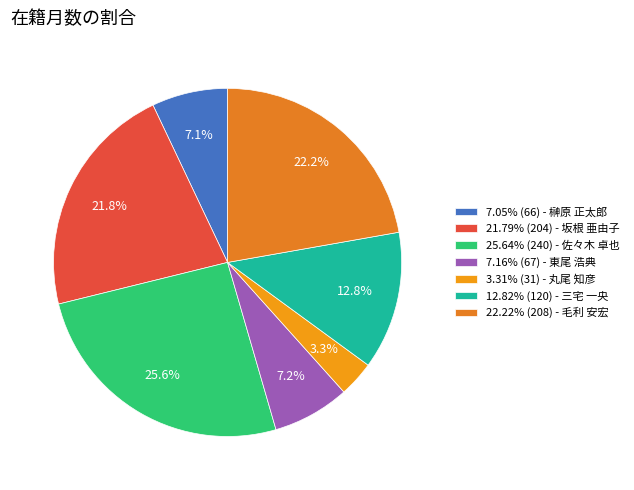

How many slices are in this pie chart?

7